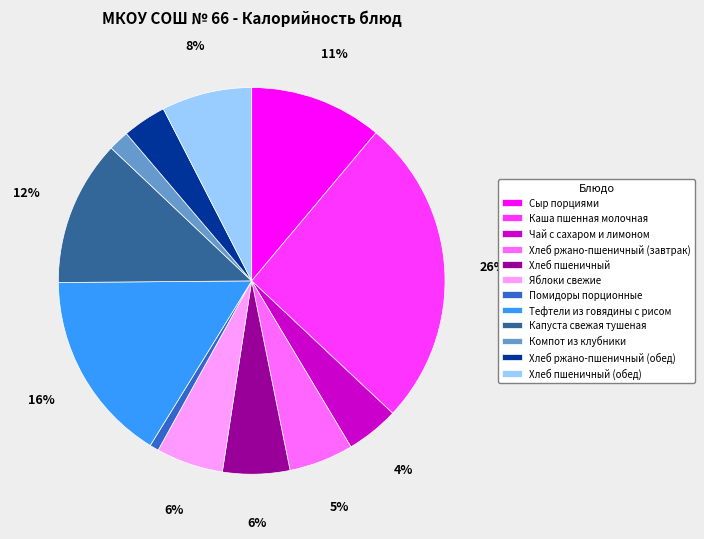

Which has a higher value, Сыр порциями or Капуста свежая тушеная?

Капуста свежая тушеная